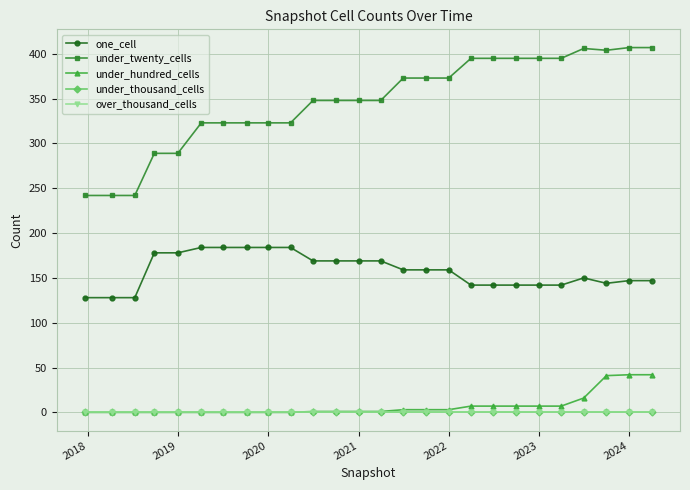

Reading right to left, transcribe all the data shown in this chart.

one_cell: 147	147	144	150	142	142	142	142	142	159	159	159	169	169	169	169	184	184	184	184	184	178	178	128	128	128
under_twenty_cells: 407	407	404	406	395	395	395	395	395	373	373	373	348	348	348	348	323	323	323	323	323	289	289	242	242	242
under_hundred_cells: 42	42	41	16	7	7	7	7	7	3	3	3	1	1	1	1	0	0	0	0	0	0	0	0	0	0
under_thousand_cells: 0	0	0	0	0	0	0	0	0	0	0	0	0	0	0	0	0	0	0	0	0	0	0	0	0	0
over_thousand_cells: 0	0	0	0	0	0	0	0	0	0	0	0	0	0	0	0	0	0	0	0	0	0	0	0	0	0